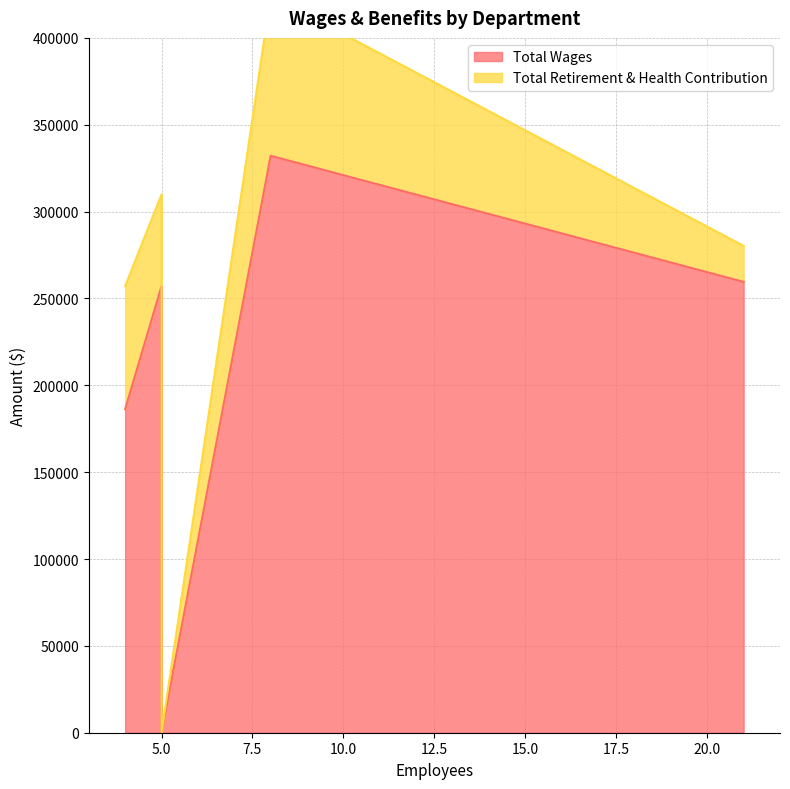

True or false: Total Wages has more than 0 points higher than both neighbors.

False